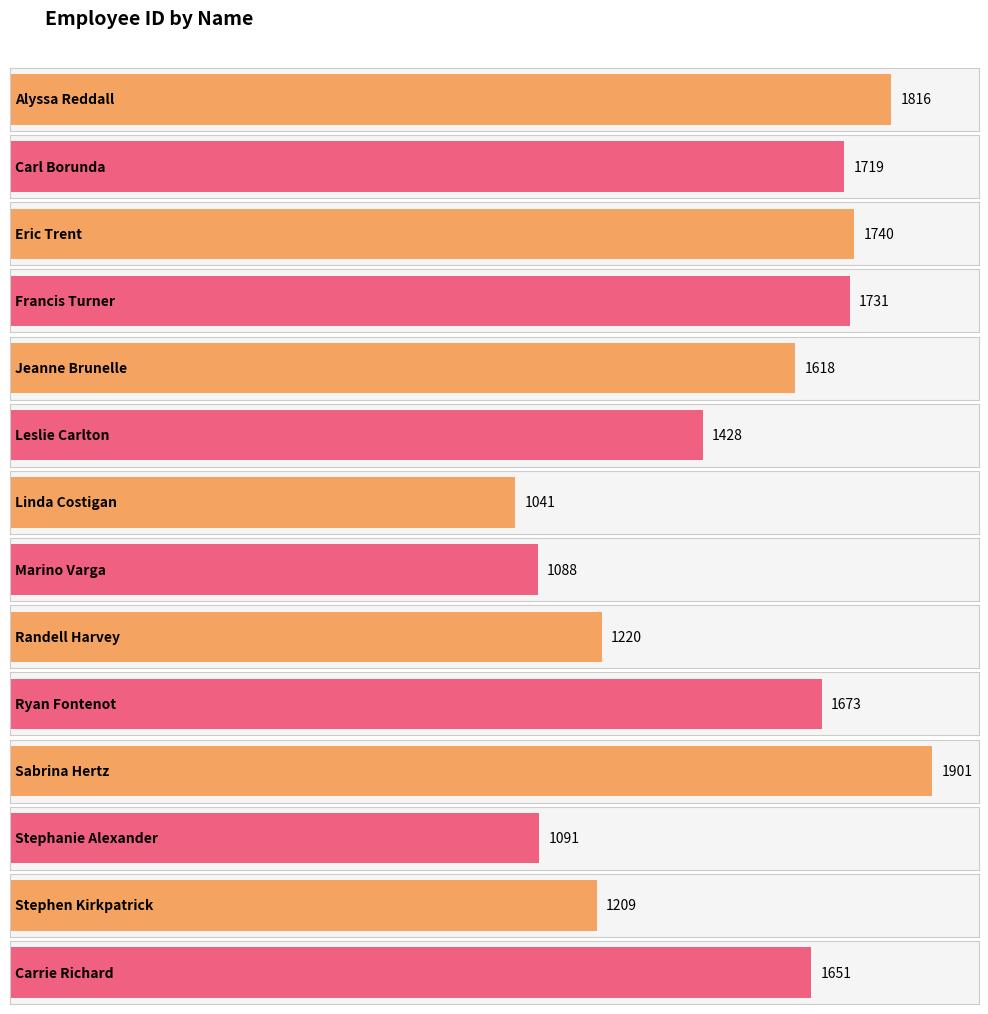

Reading left to right, list all the values displayed in this chart.

Alyssa Reddall=1816	Carl Borunda=1719	Eric Trent=1740	Francis Turner=1731	Jeanne Brunelle=1618	Leslie Carlton=1428	Linda Costigan=1041	Marino Varga=1088	Randell Harvey=1220	Ryan Fontenot=1673	Sabrina Hertz=1901	Stephanie Alexander=1091	Stephen Kirkpatrick=1209	Carrie Richard=1651